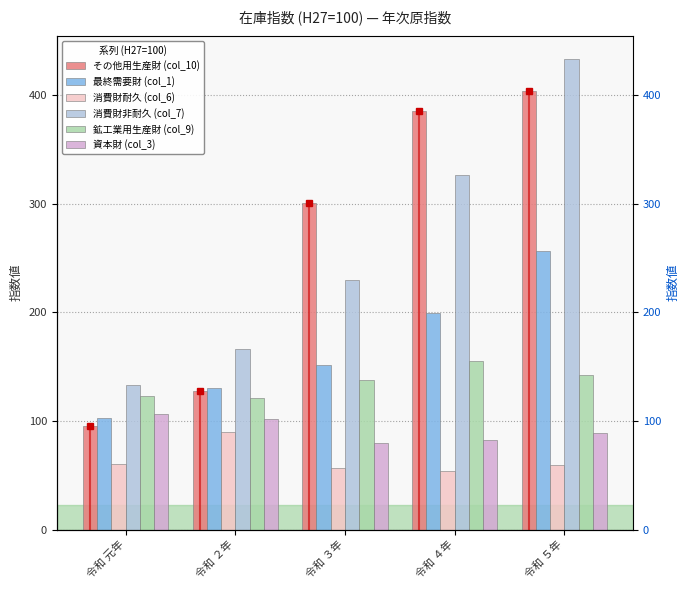

Reading left to right, extract all data points from this chart.

その他用生産財 (col_10): 令和 元年=95.0	令和 ２年=127.5	令和 ３年=300.2	令和 ４年=385.3	令和 ５年=403.9
最終需要財 (col_1): 令和 元年=102.5	令和 ２年=130.7	令和 ３年=151.8	令和 ４年=199.5	令和 ５年=256.5
消費財耐久 (col_6): 令和 元年=60.1	令和 ２年=89.8	令和 ３年=56.9	令和 ４年=54.2	令和 ５年=59.4
消費財非耐久 (col_7): 令和 元年=133.1	令和 ２年=166.1	令和 ３年=230.0	令和 ４年=326.7	令和 ５年=432.8
鉱工業用生産財 (col_9): 令和 元年=123.2	令和 ２年=120.8	令和 ３年=137.6	令和 ４年=154.9	令和 ５年=142.1
資本財 (col_3): 令和 元年=106.4	令和 ２年=101.5	令和 ３年=79.5	令和 ４年=82.0	令和 ５年=89.2